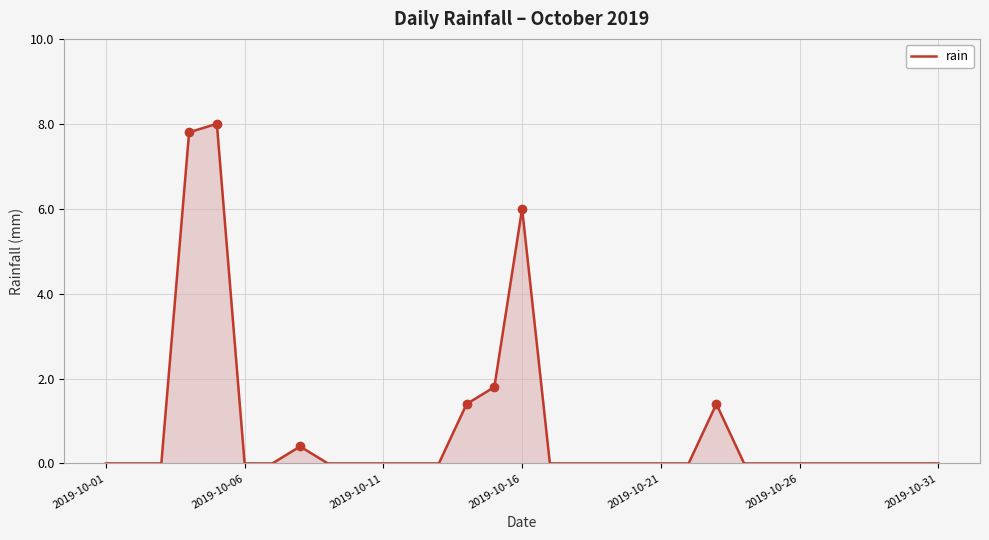

What is the difference between the maximum and minimum values?

8.0